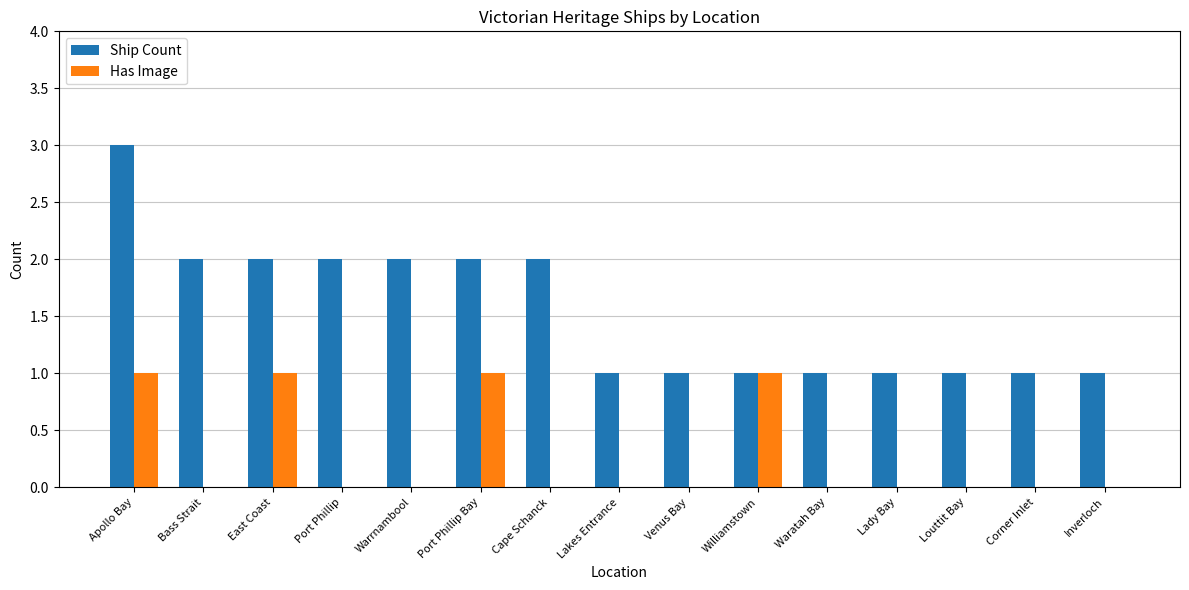

Reading right to left, list all the values displayed in this chart.

Ship Count: 1	1	1	1	1	1	1	1	2	2	2	2	2	2	3
Has Image: 0	0	0	0	0	1	0	0	0	1	0	0	1	0	1